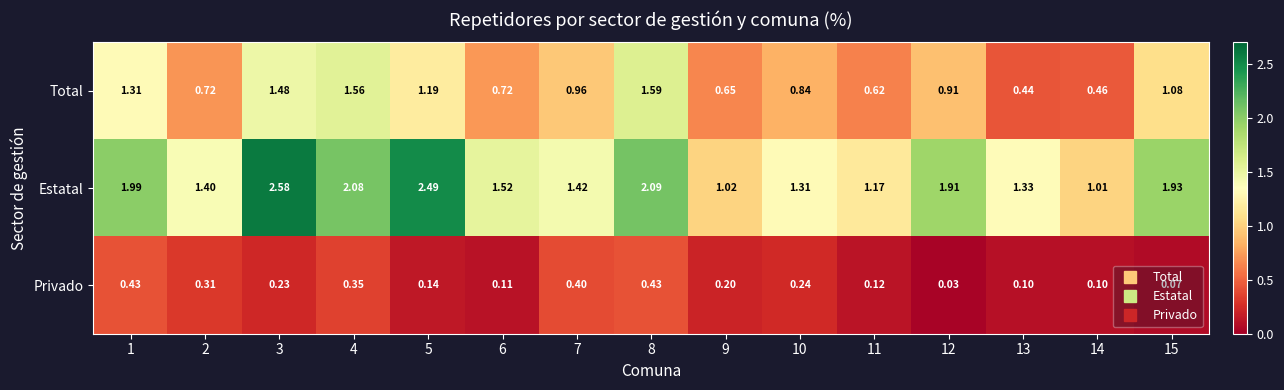

Rank the series at 8 from lowest to highest value.

Privado, Total, Estatal